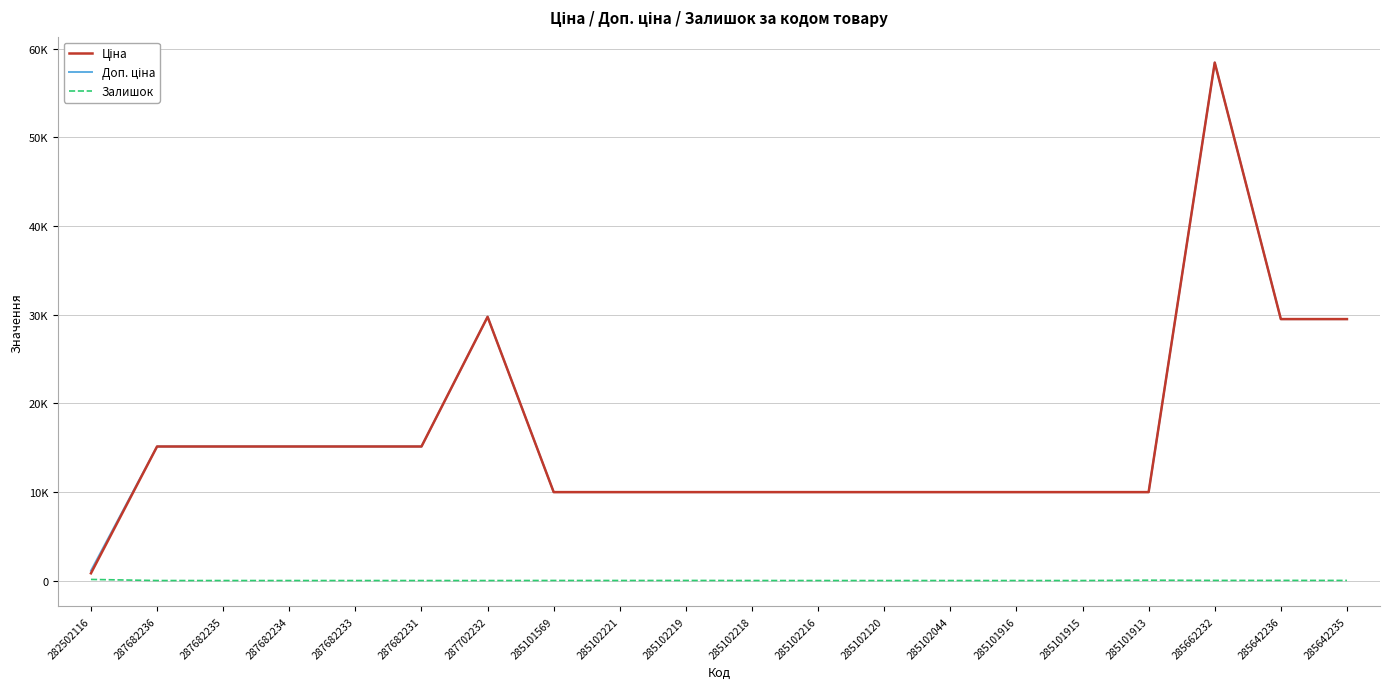

Which series has the largest total across all categories?

Доп. ціна